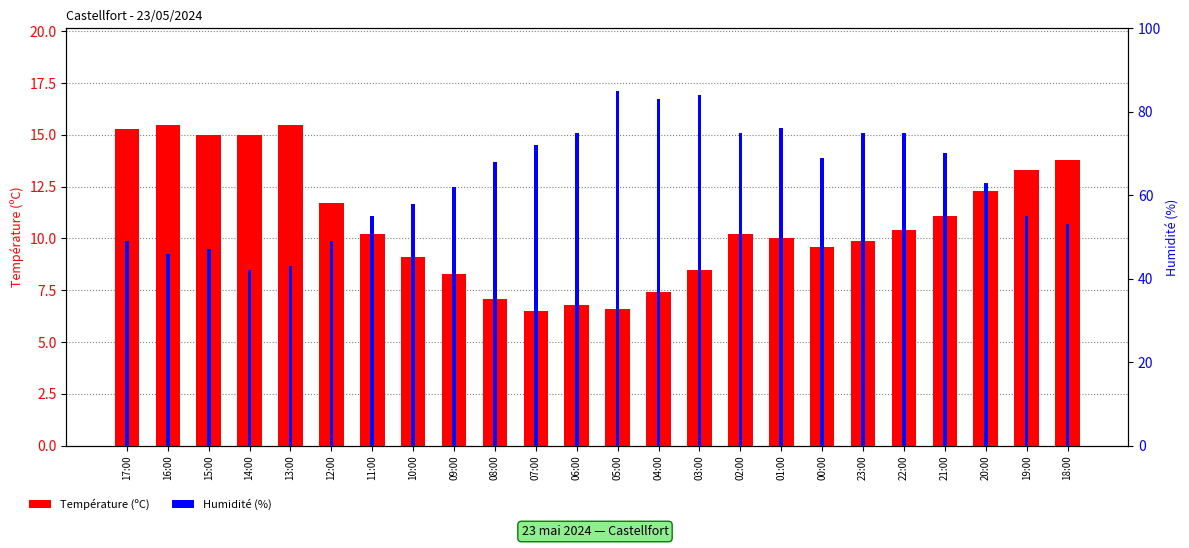

How many data points in Humidité (%) are less than 68?

12